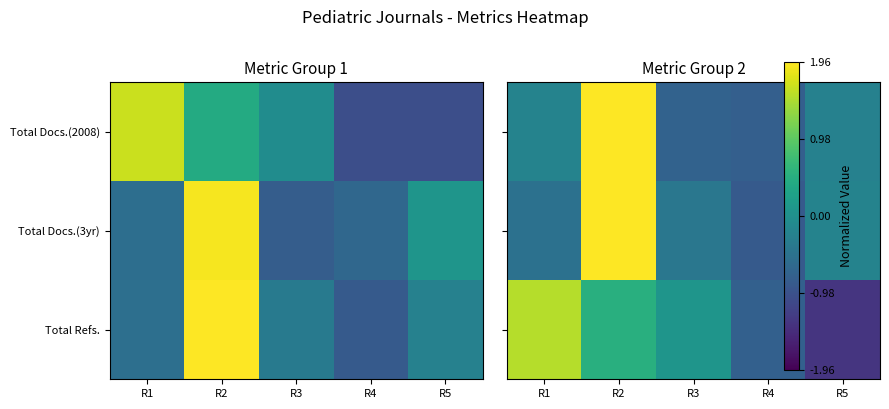

What is the maximum value shown in the chart?

2.0